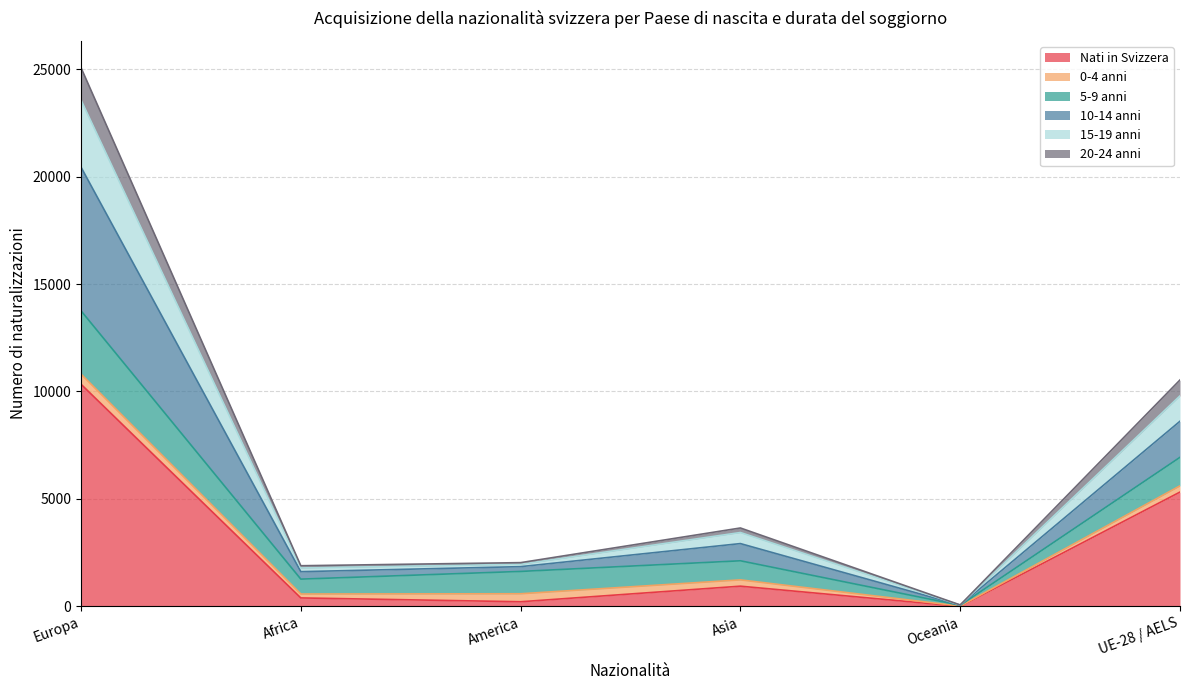

At which category is the sum across all series the highest?

Europa